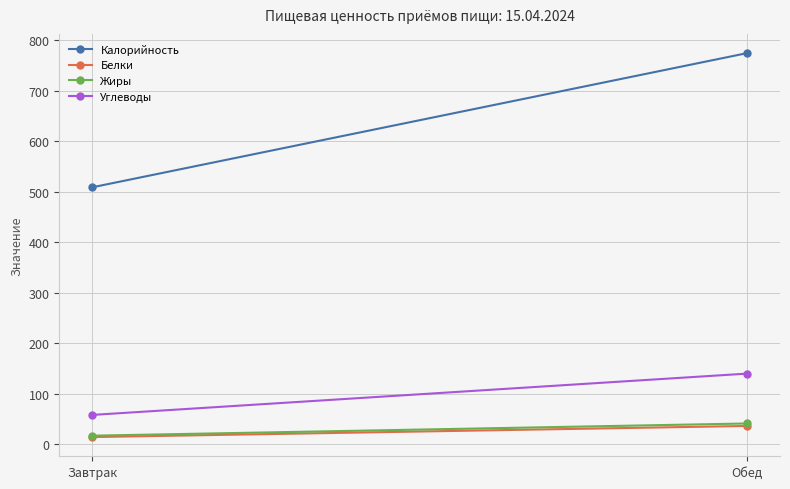

Reading left to right, list all the values displayed in this chart.

Калорийность: Завтрак=508.8	Обед=774.5
Белки: Завтрак=14.5	Обед=36.5
Жиры: Завтрак=17.3	Обед=41.5
Углеводы: Завтрак=58.4	Обед=140.2